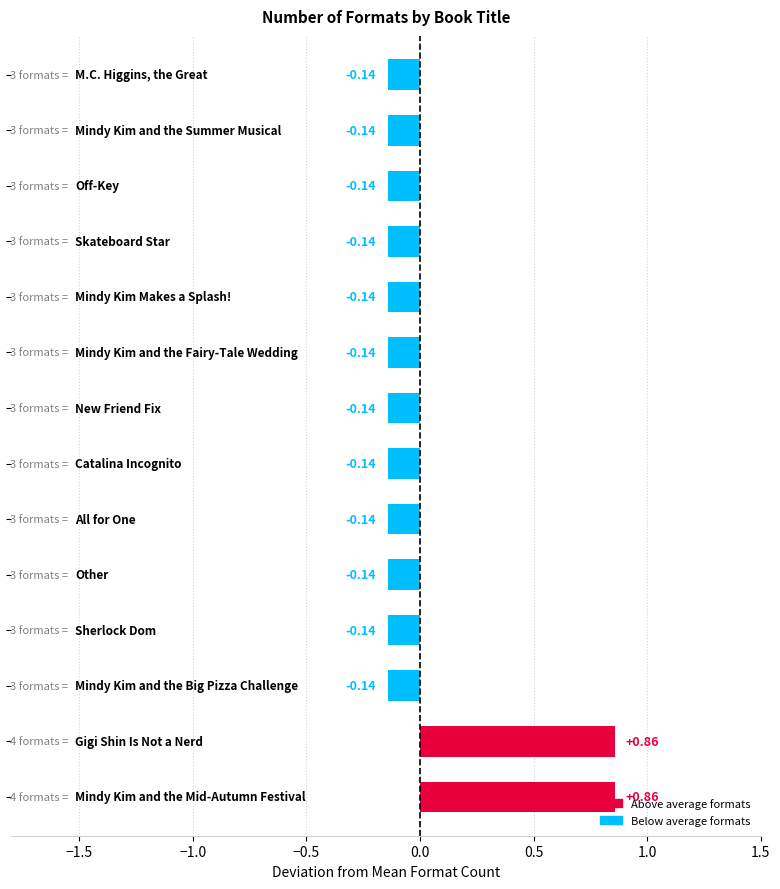

What is the difference between the maximum and minimum values?

1.0